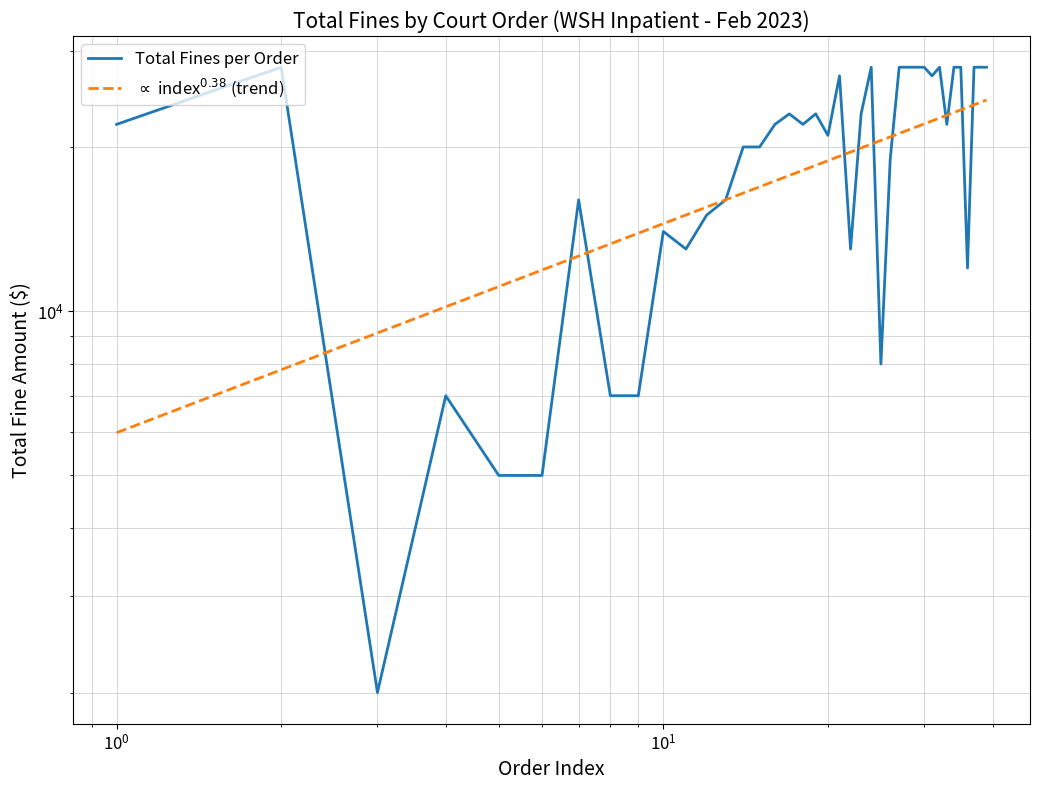

True or false: Total Fines per Order has a value of 2912.1 at 24.

False